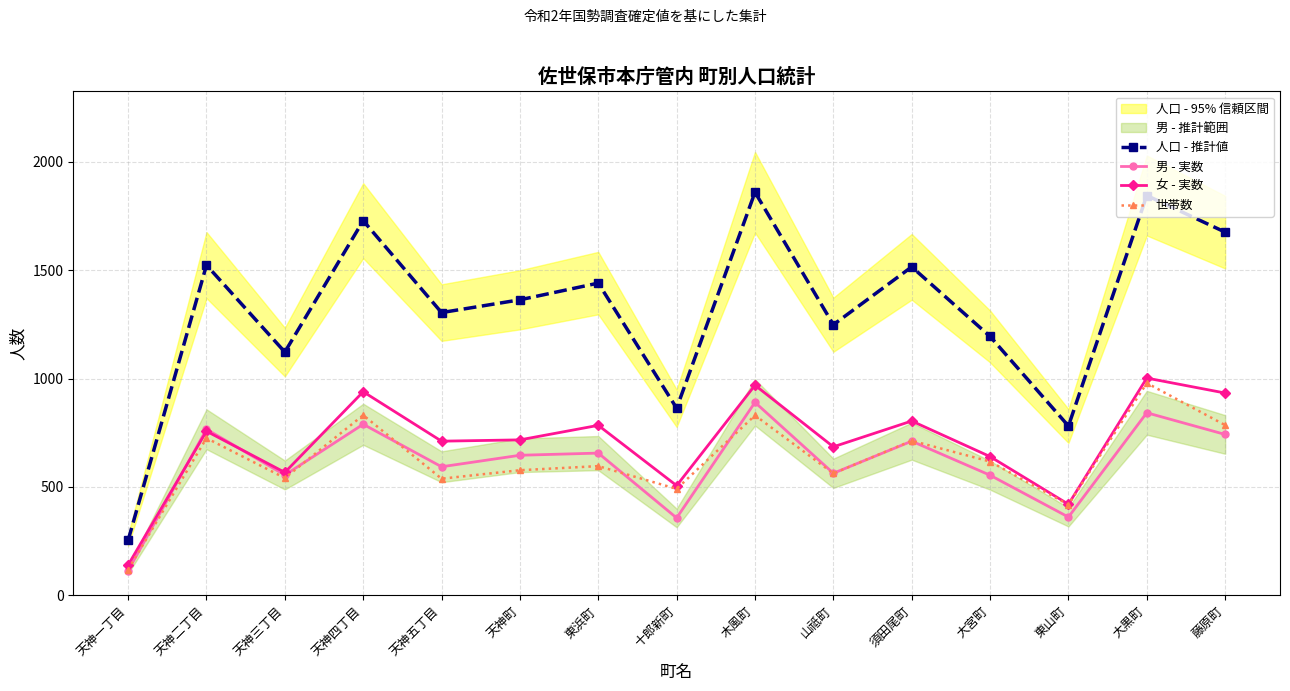

How many lines are shown in the chart?

4